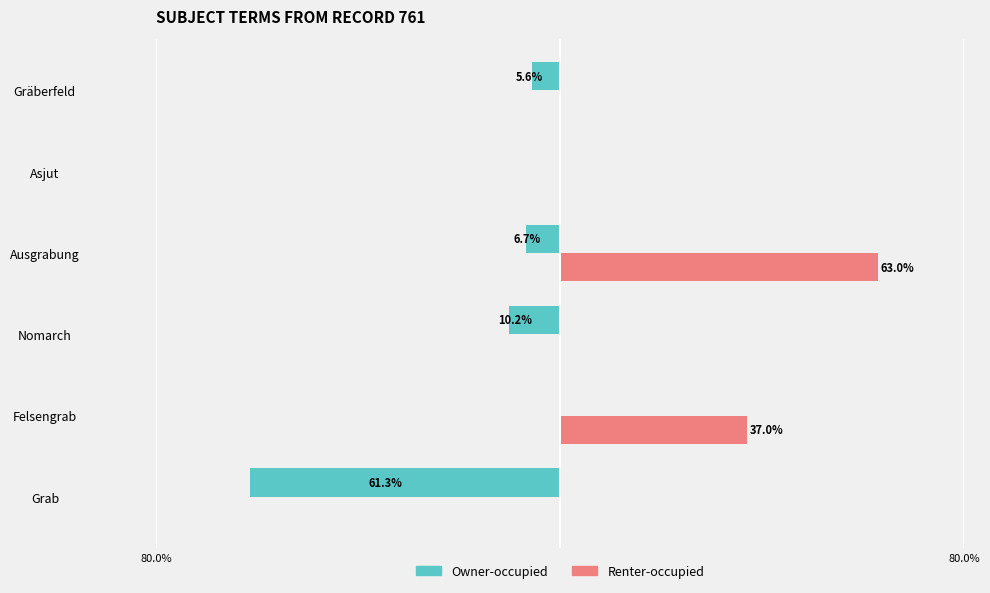

What are all the series names shown in the legend?

Owner-occupied, Renter-occupied